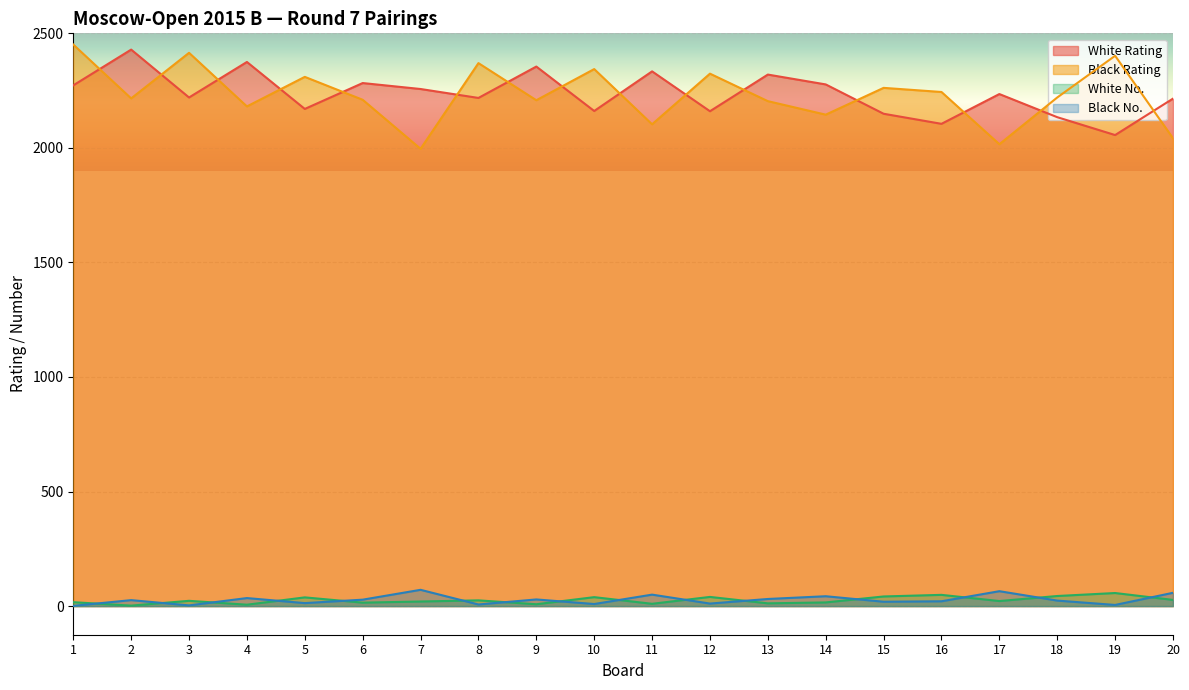

What is the total value across all series at 3?

4661